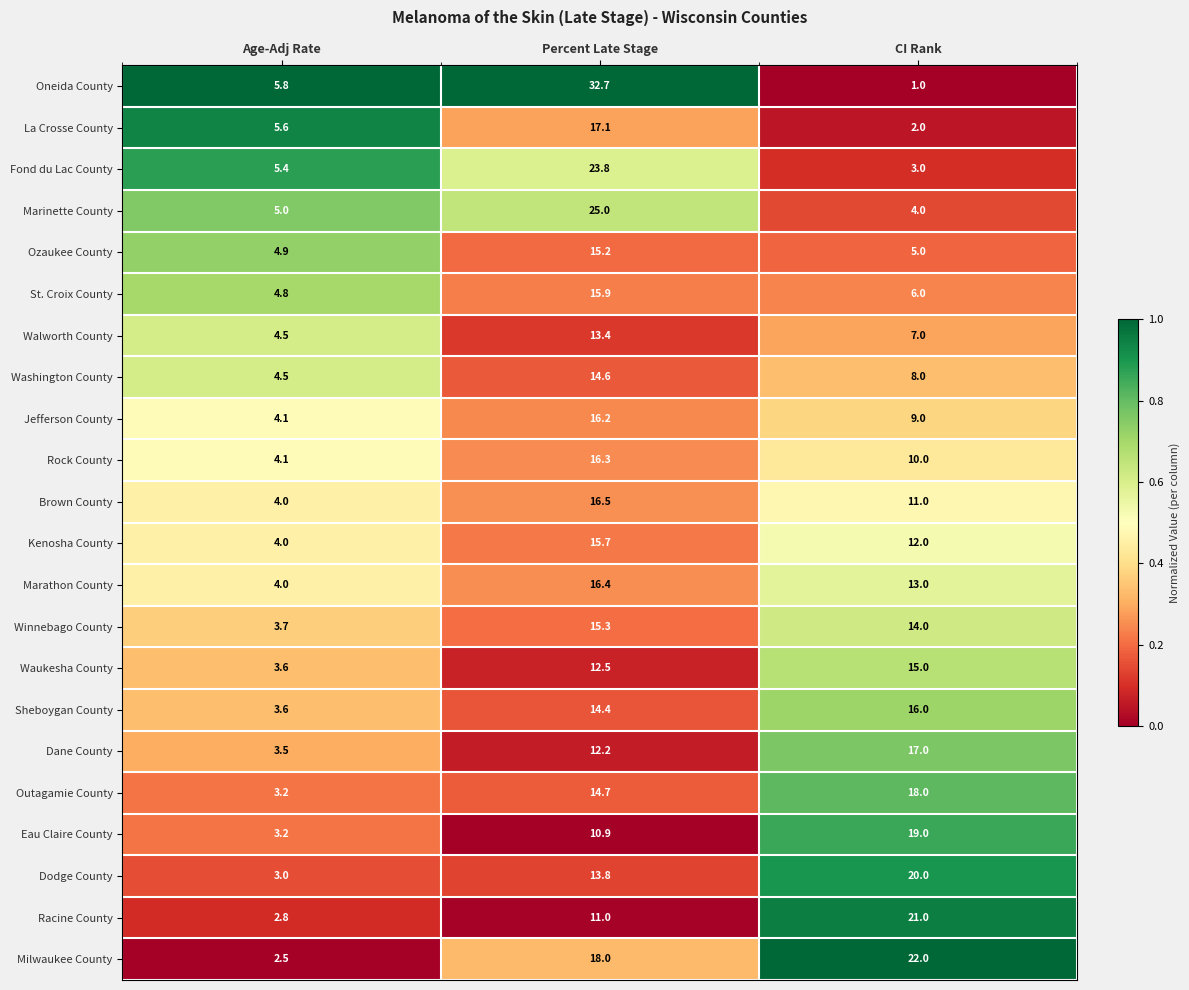

Rank the series at Percent Late Stage from highest to lowest value.

Oneida County, Marinette County, Fond du Lac County, Milwaukee County, La Crosse County, Brown County, Marathon County, Rock County, Jefferson County, St. Croix County, Kenosha County, Winnebago County, Ozaukee County, Outagamie County, Washington County, Sheboygan County, Dodge County, Walworth County, Waukesha County, Dane County, Racine County, Eau Claire County